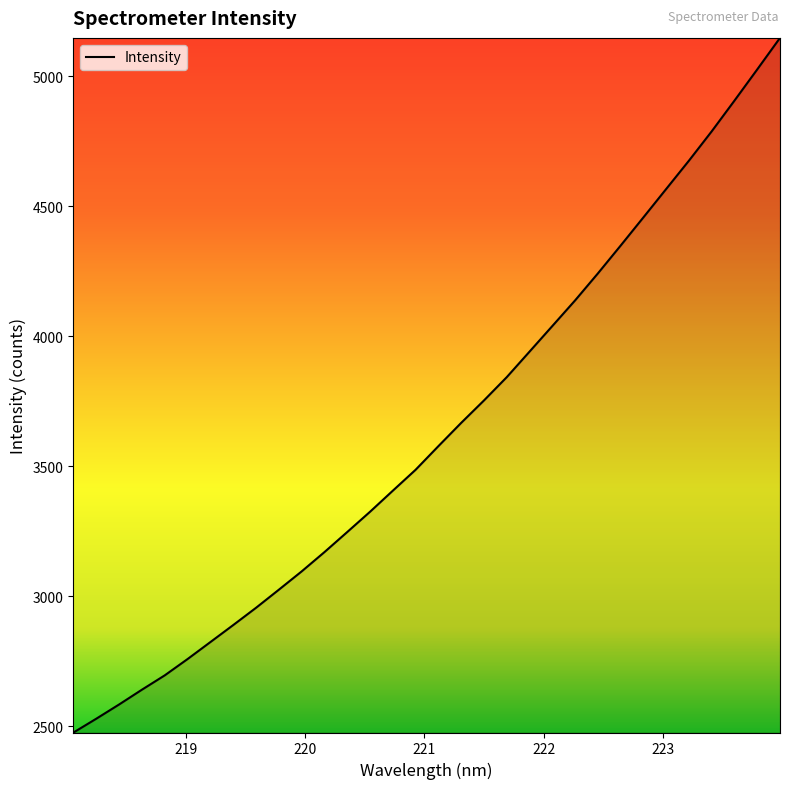

What is the greatest value displayed?

5147.8